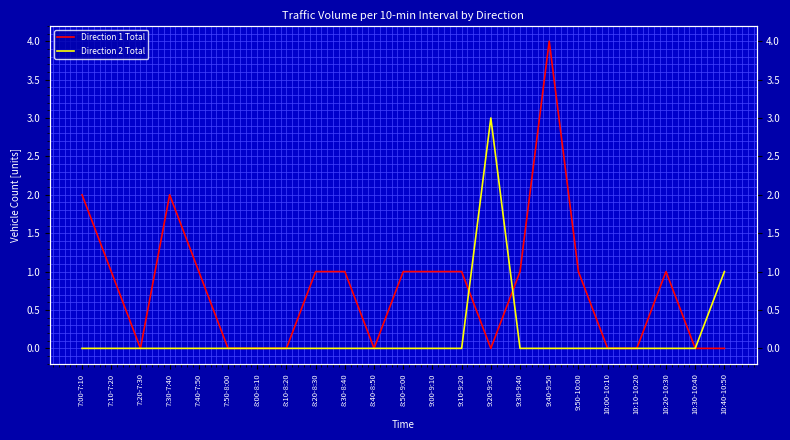

Reading left to right, transcribe all the data shown in this chart.

Direction 1 Total: 7:00-7:10=2	7:10-7:20=1	7:20-7:30=0	7:30-7:40=2	7:40-7:50=1	7:50-8:00=0	8:00-8:10=0	8:10-8:20=0	8:20-8:30=1	8:30-8:40=1	8:40-8:50=0	8:50-9:00=1	9:00-9:10=1	9:10-9:20=1	9:20-9:30=0	9:30-9:40=1	9:40-9:50=4	9:50-10:00=1	10:00-10:10=0	10:10-10:20=0	10:20-10:30=1	10:30-10:40=0	10:40-10:50=0
Direction 2 Total: 7:00-7:10=0	7:10-7:20=0	7:20-7:30=0	7:30-7:40=0	7:40-7:50=0	7:50-8:00=0	8:00-8:10=0	8:10-8:20=0	8:20-8:30=0	8:30-8:40=0	8:40-8:50=0	8:50-9:00=0	9:00-9:10=0	9:10-9:20=0	9:20-9:30=3	9:30-9:40=0	9:40-9:50=0	9:50-10:00=0	10:00-10:10=0	10:10-10:20=0	10:20-10:30=0	10:30-10:40=0	10:40-10:50=1